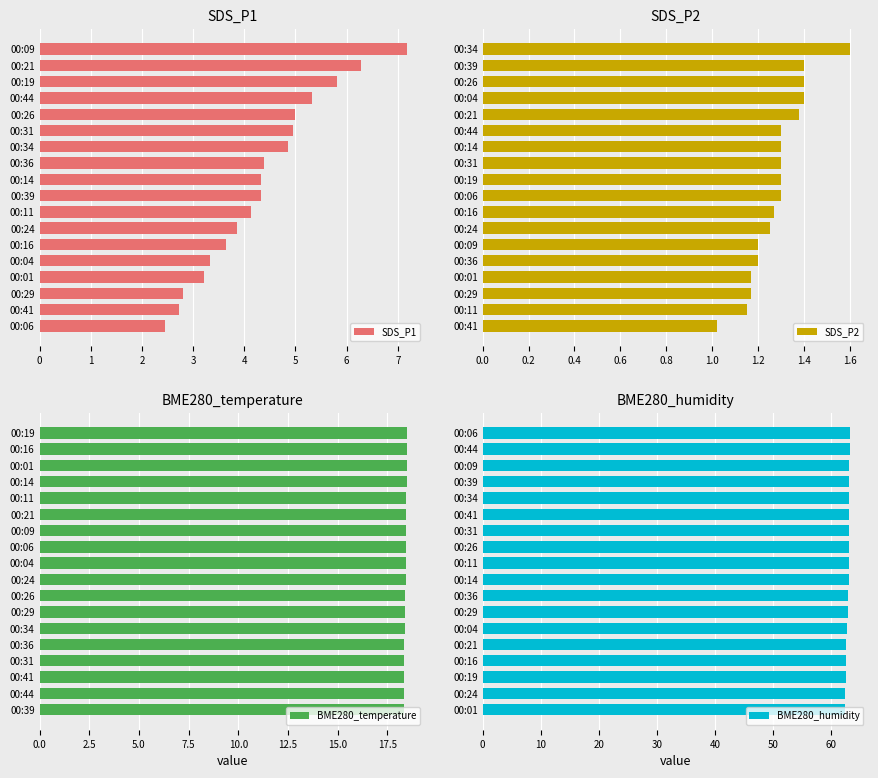

Which category has the lowest value in the SDS_P1 series?

00:06